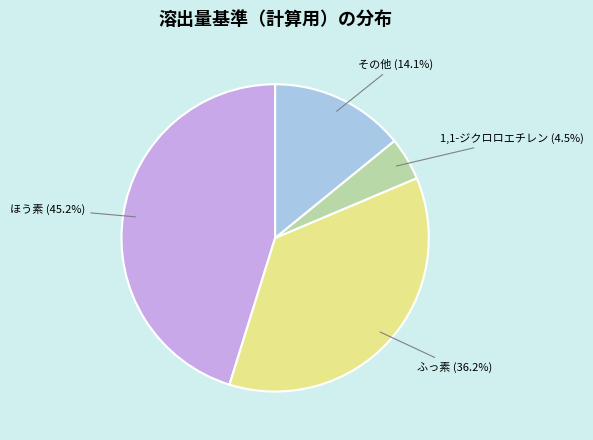

To the nearest percent, what is the difference between the largest and smallest slice percentages?

41%